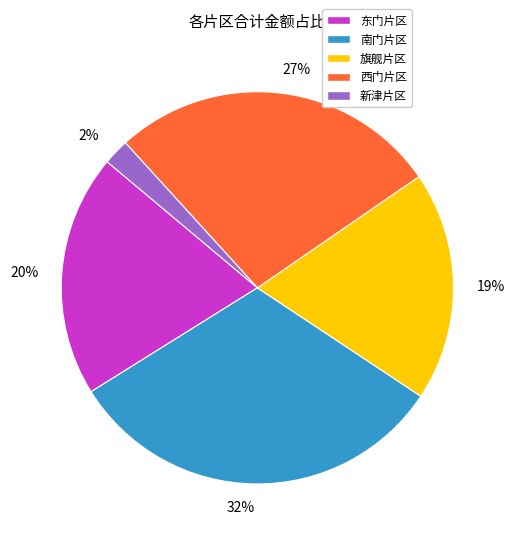

Is the sum of 19% and 2% greater than half?

No